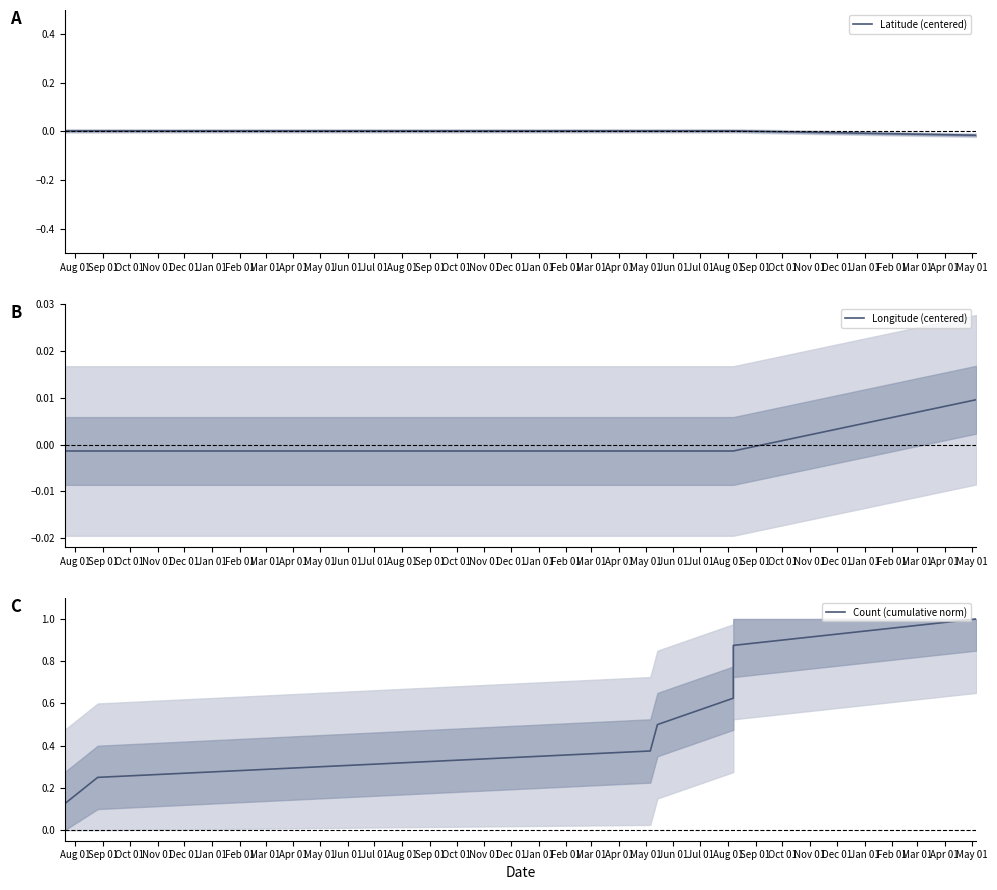

The Latitude (centered) series shows 0.0 at Nov 01. True or false?

True